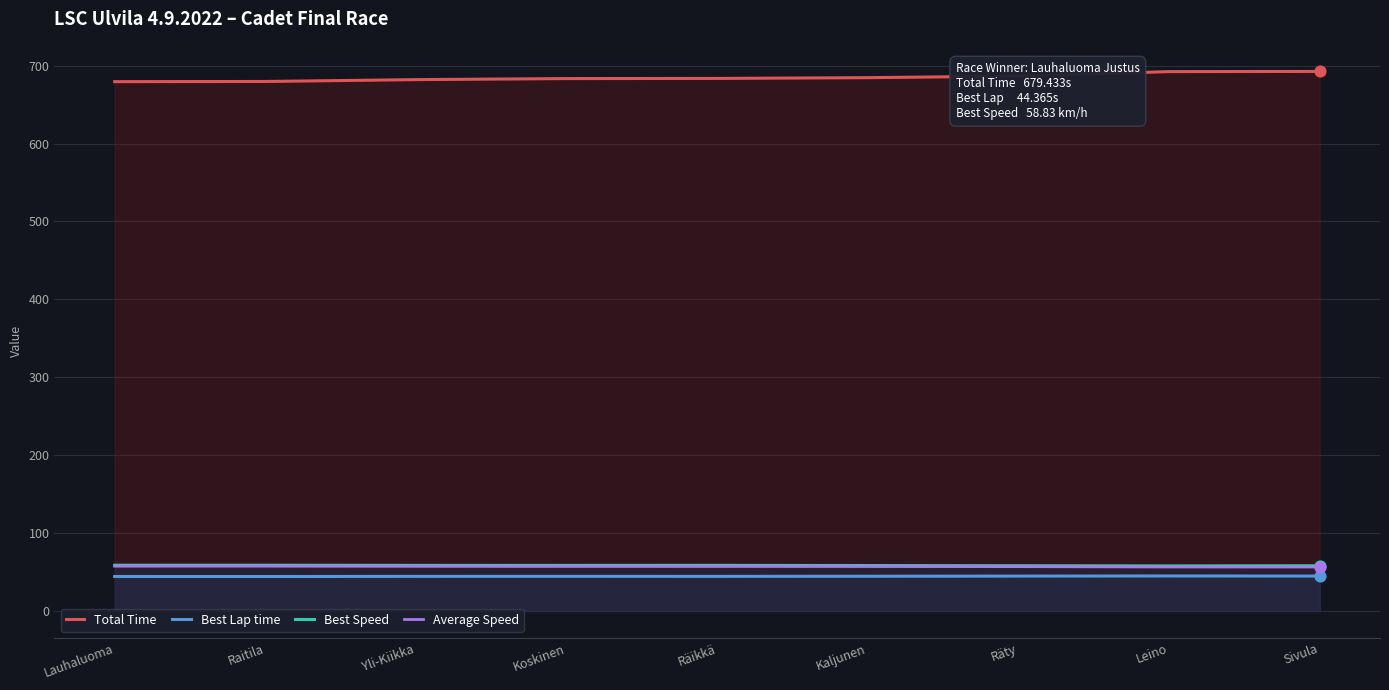

Is the value of Total Time at Räty greater than the value of Best Speed at Yli-Kiikka?

Yes